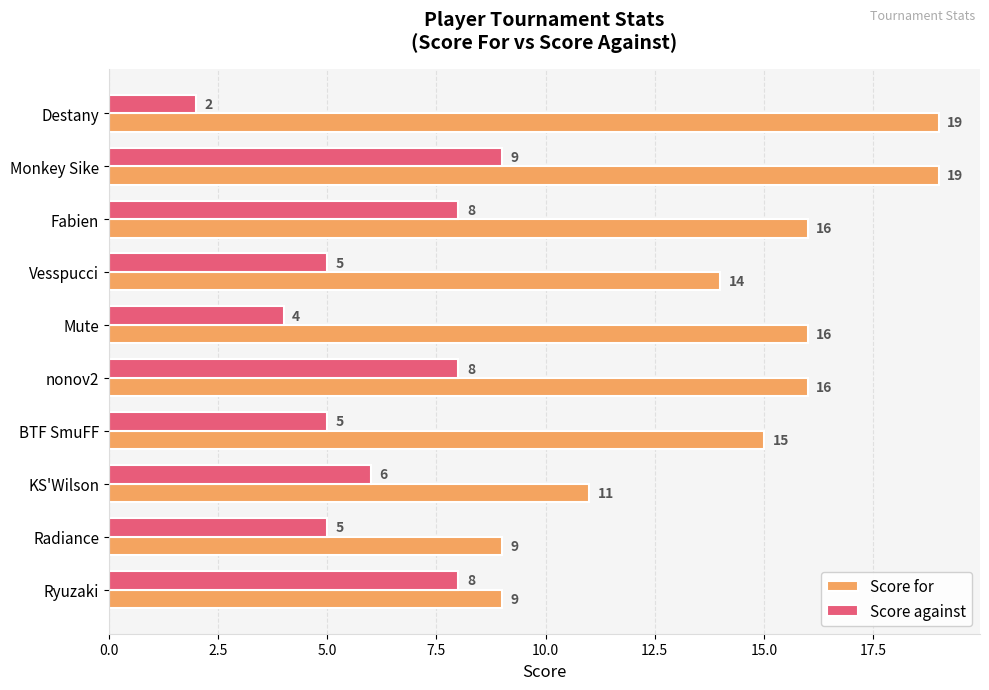

What is the total value across all series at Radiance?

14